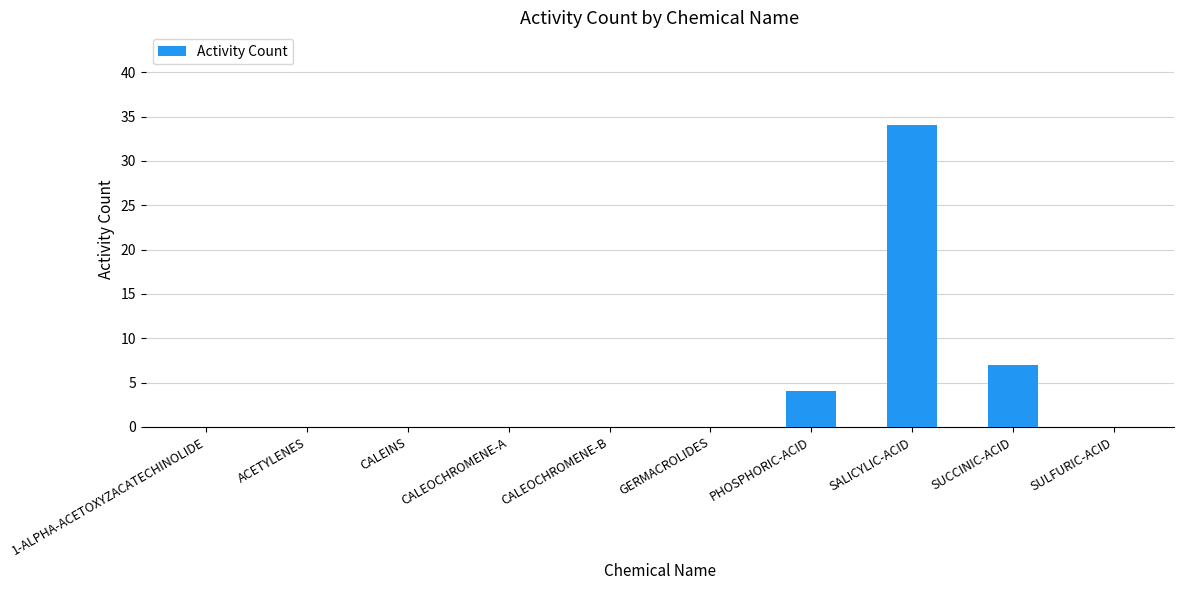

Reading left to right, transcribe all the data shown in this chart.

0	0	0	0	0	0	4	34	7	0